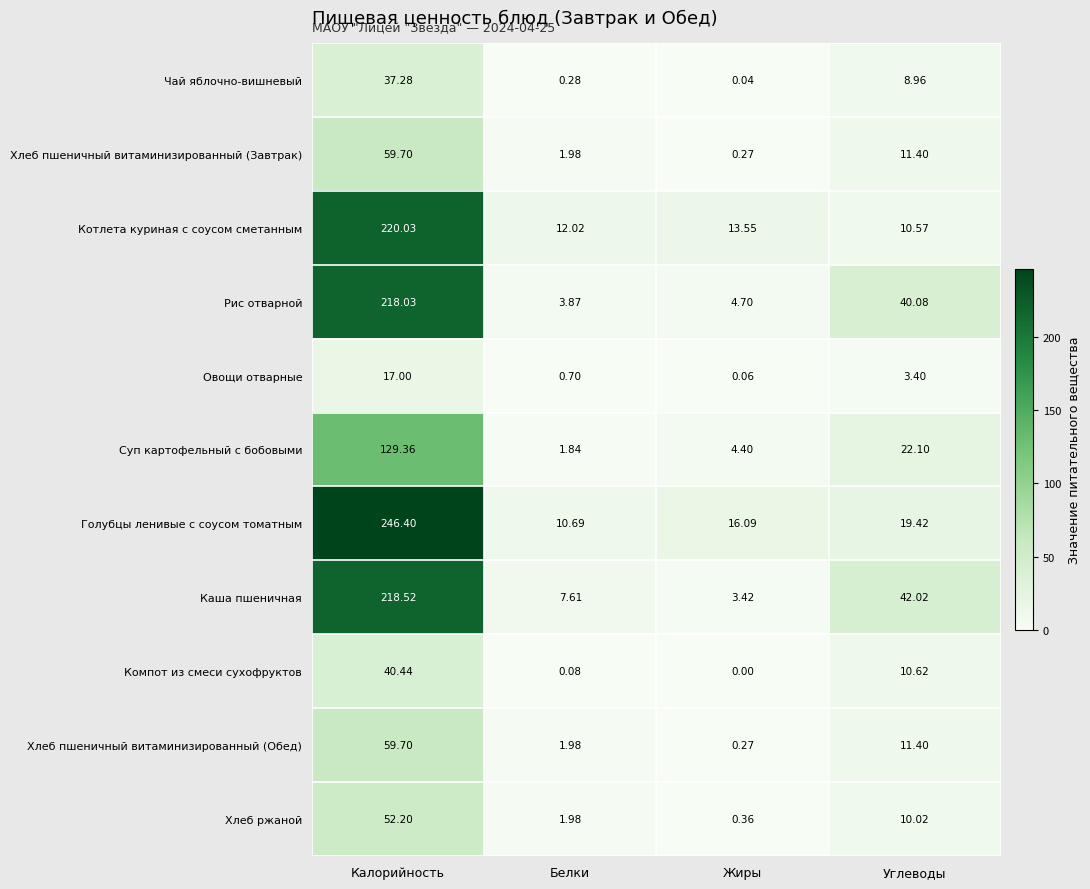

List the labels in order of Каша пшеничная value, smallest first.

Жиры, Белки, Углеводы, Калорийность